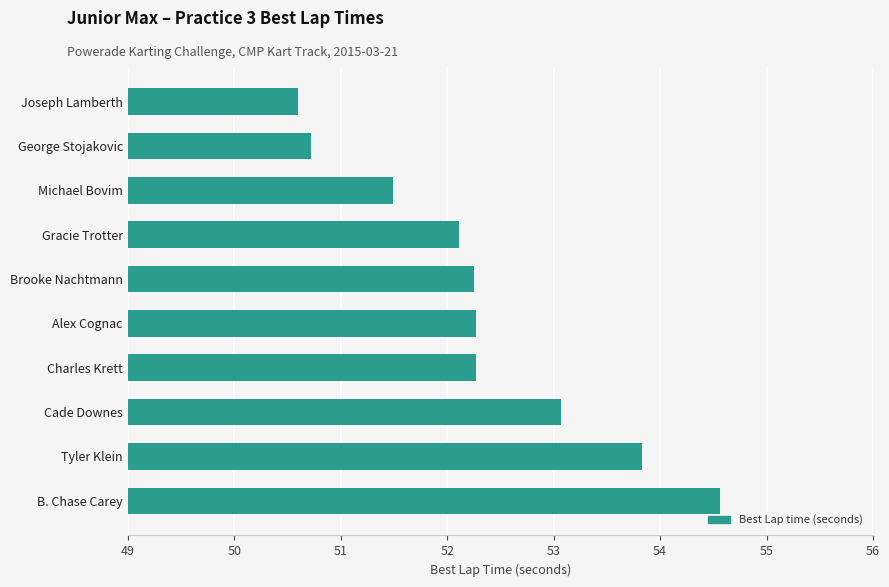

What is the difference between the maximum and minimum values?

4.0